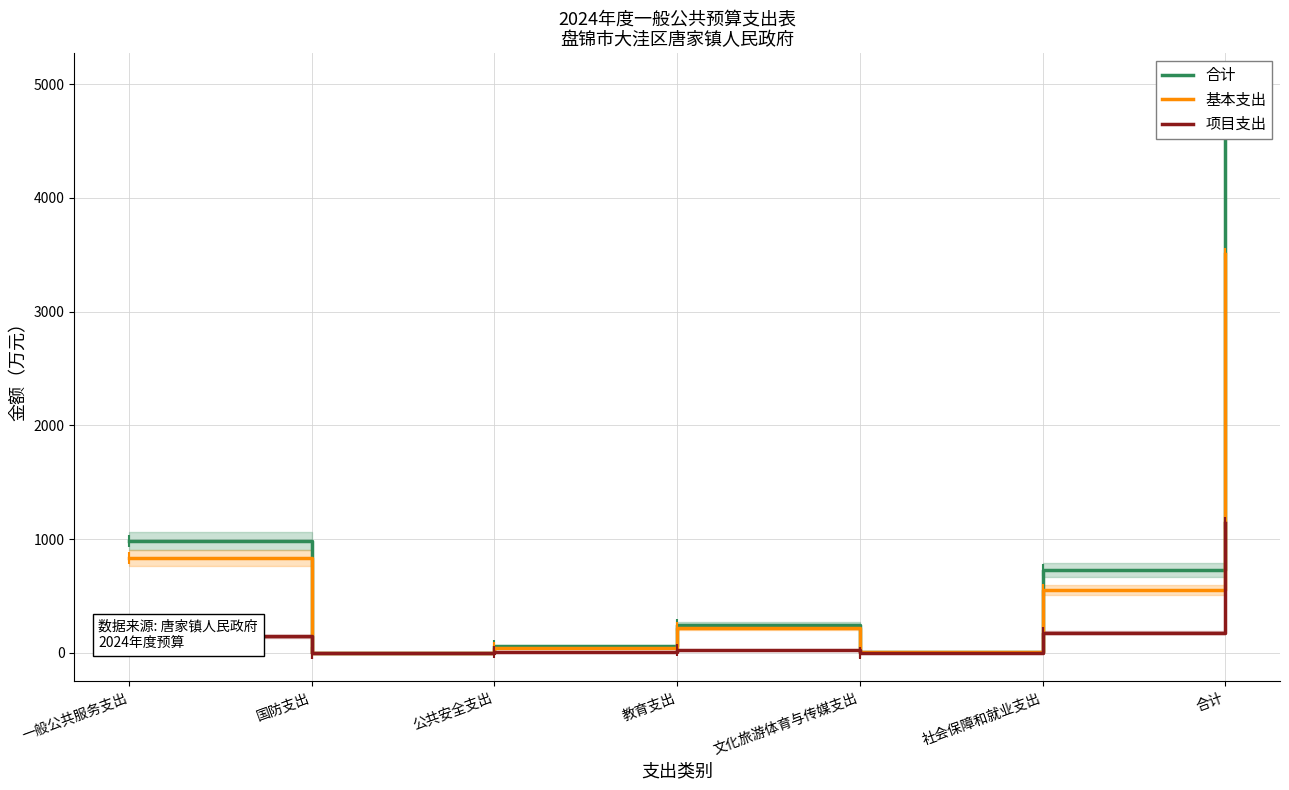

At which label is 合计 closest to 2325?

一般公共服务支出